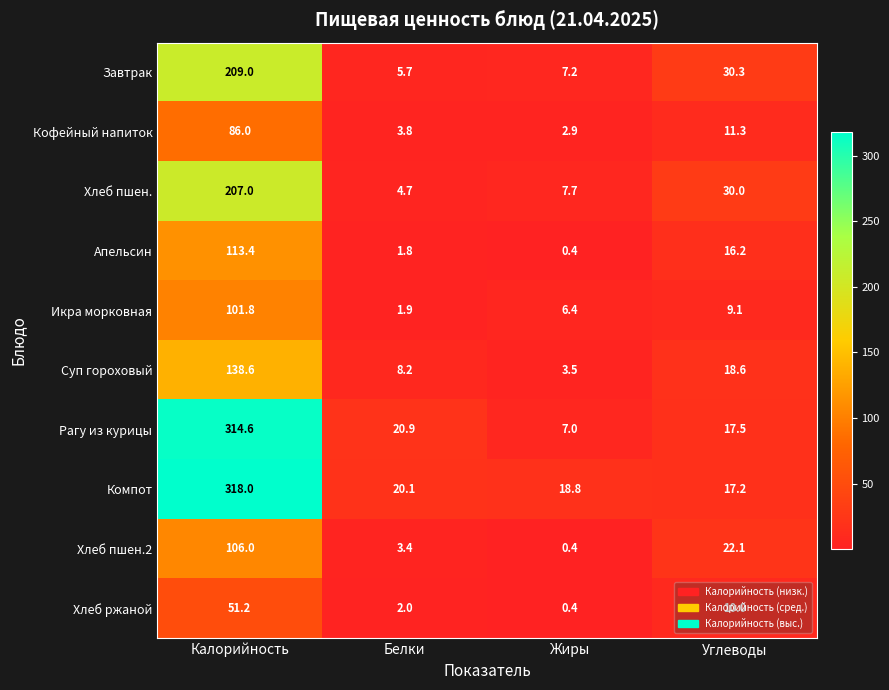

Rank the series at Калорийность from lowest to highest value.

Хлеб ржаной, Кофейный напиток, Икра морковная, Хлеб пшен.2, Апельсин, Суп гороховый, Хлеб пшен., Завтрак, Рагу из курицы, Компот